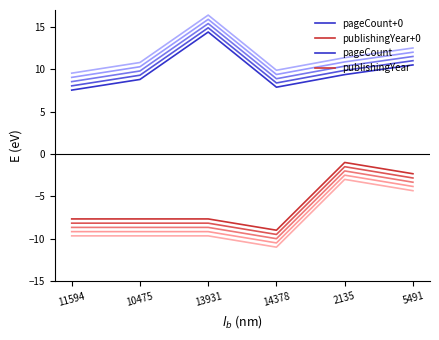

The value of pageCount+0 at 14378 is 7.9. True or false?

True